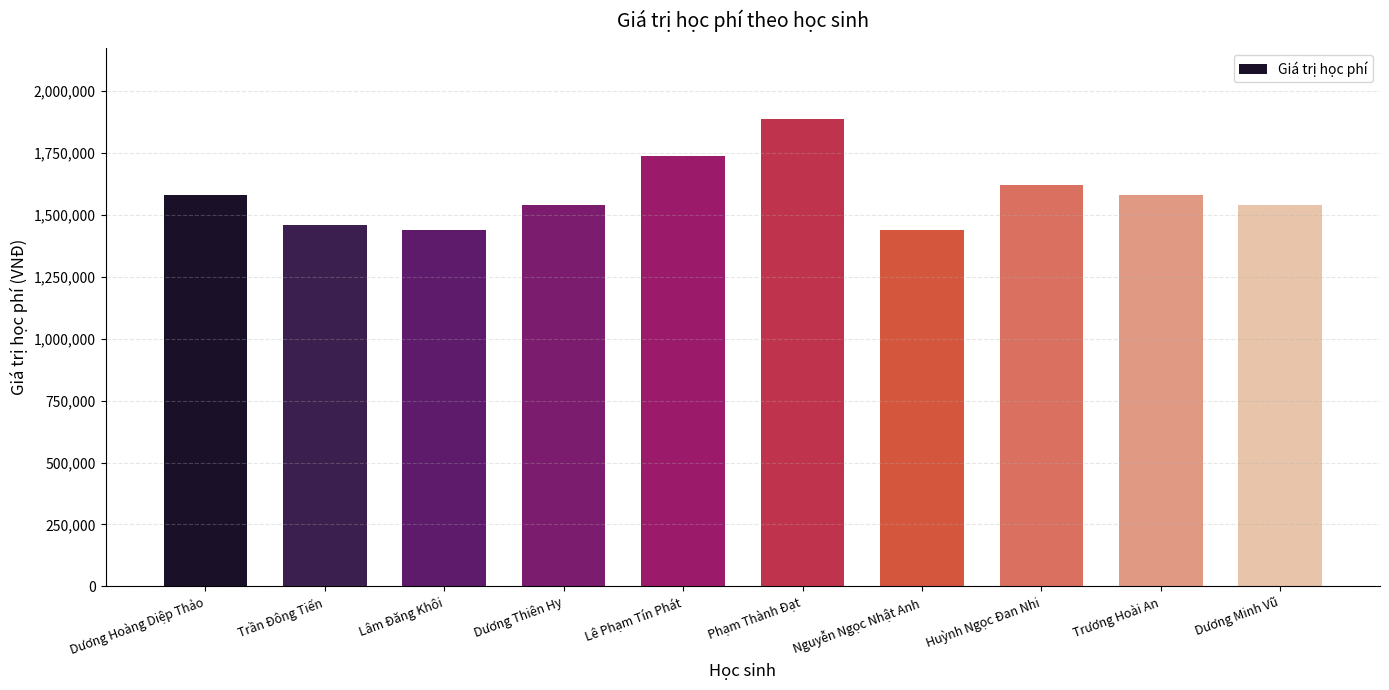

What is the approximate value at Dương Hoàng Diệp Thảo, to the nearest 10?

1580000